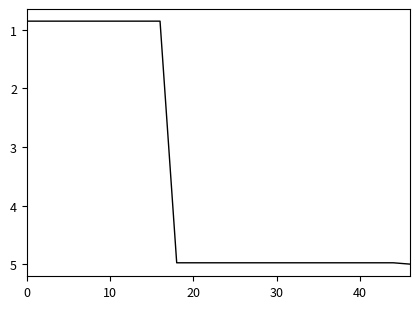

What is the maximum value shown in the chart?

5.0